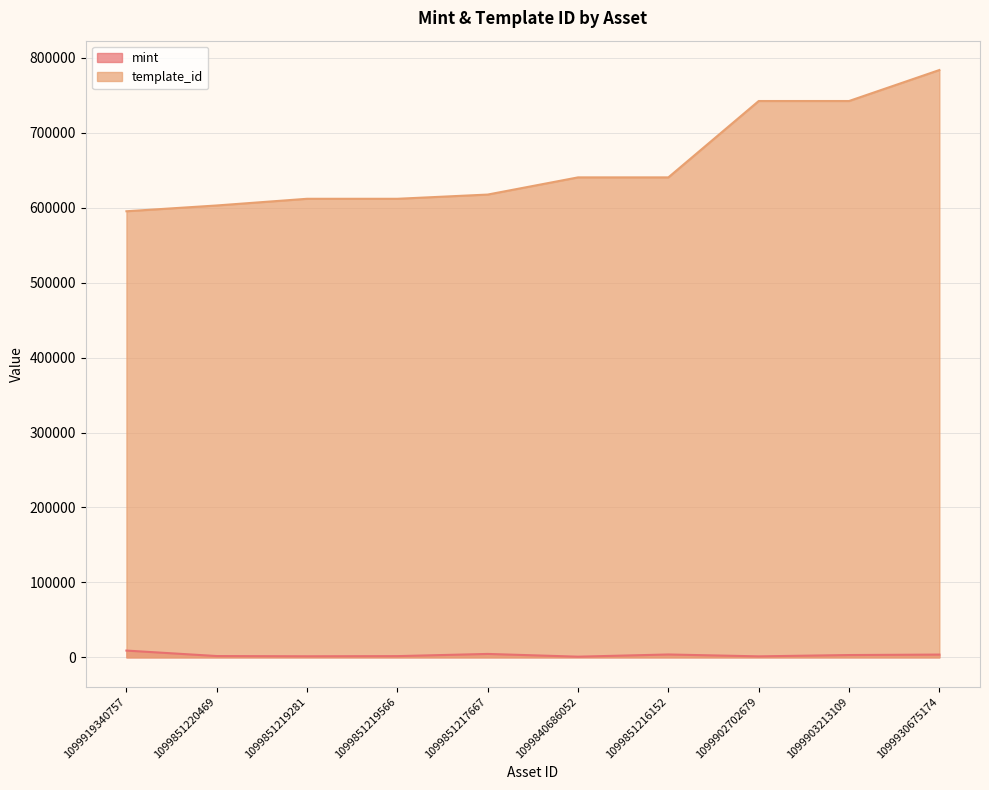

True or false: mint and template_id intersect in this chart.

False